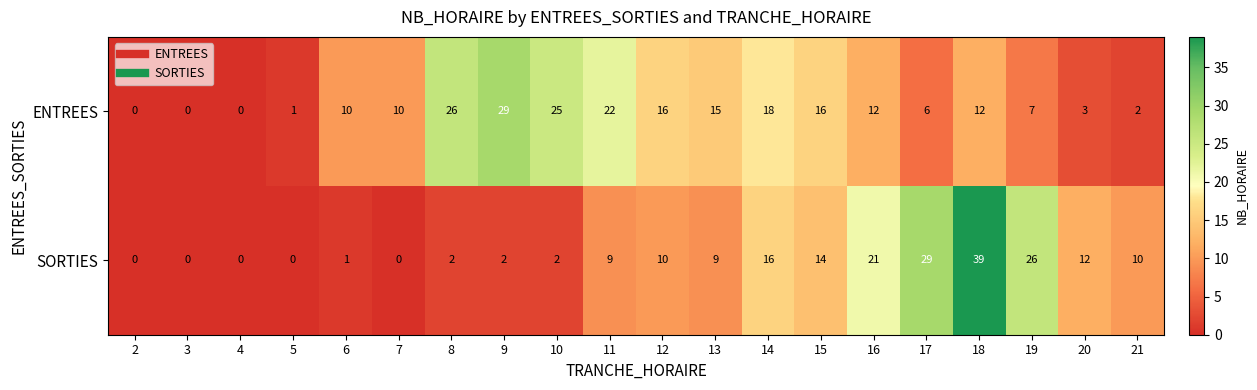

Rank the series by their average value, from lowest to highest.

SORTIES, ENTREES